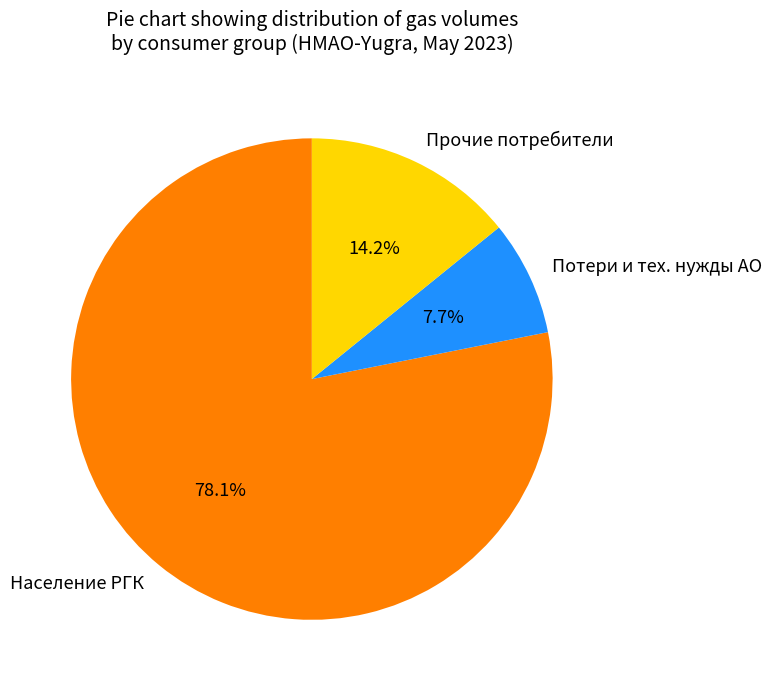

To the nearest percent, what is the difference between the largest and smallest slice percentages?

70%